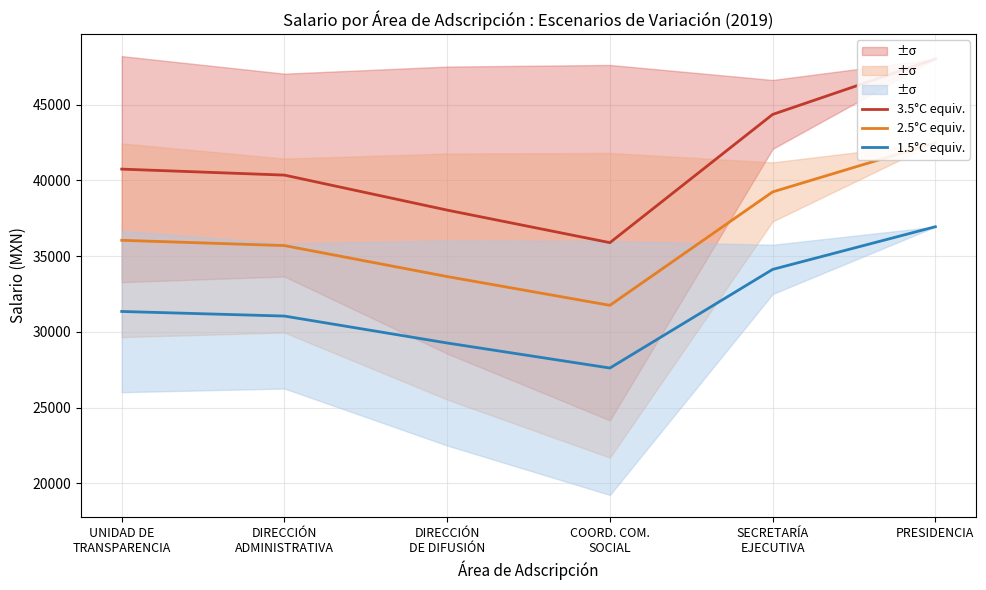

Where is the first local minimum for 1.5°C equiv.?

COORD. COM.
SOCIAL